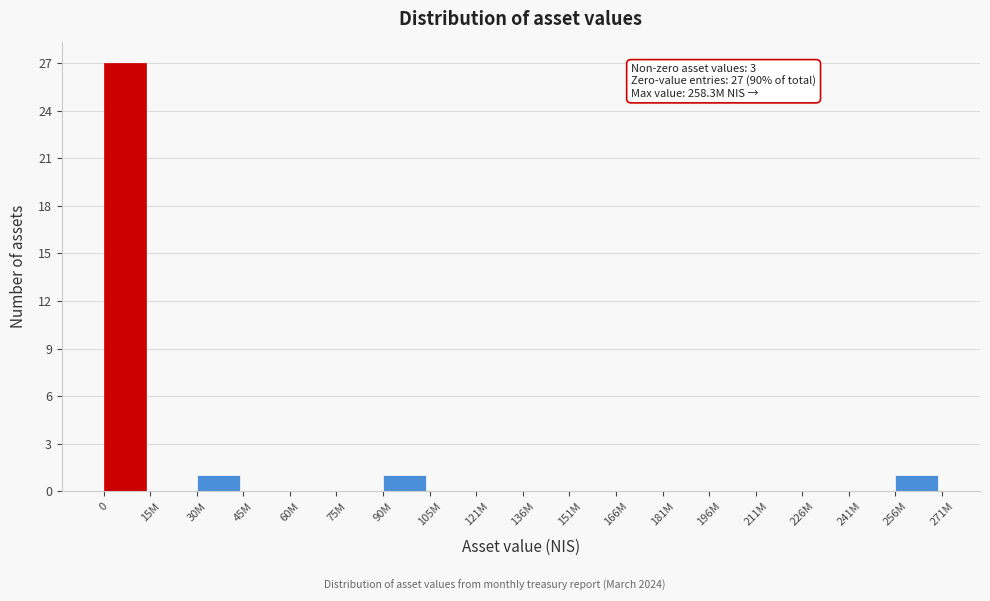

Reading left to right, list all the values displayed in this chart.

0=27	15M=0	30M=1	45M=0	60M=0	75M=0	90M=1	105M=0	121M=0	136M=0	151M=0	166M=0	181M=0	196M=0	211M=0	226M=0	241M=0	256M=1